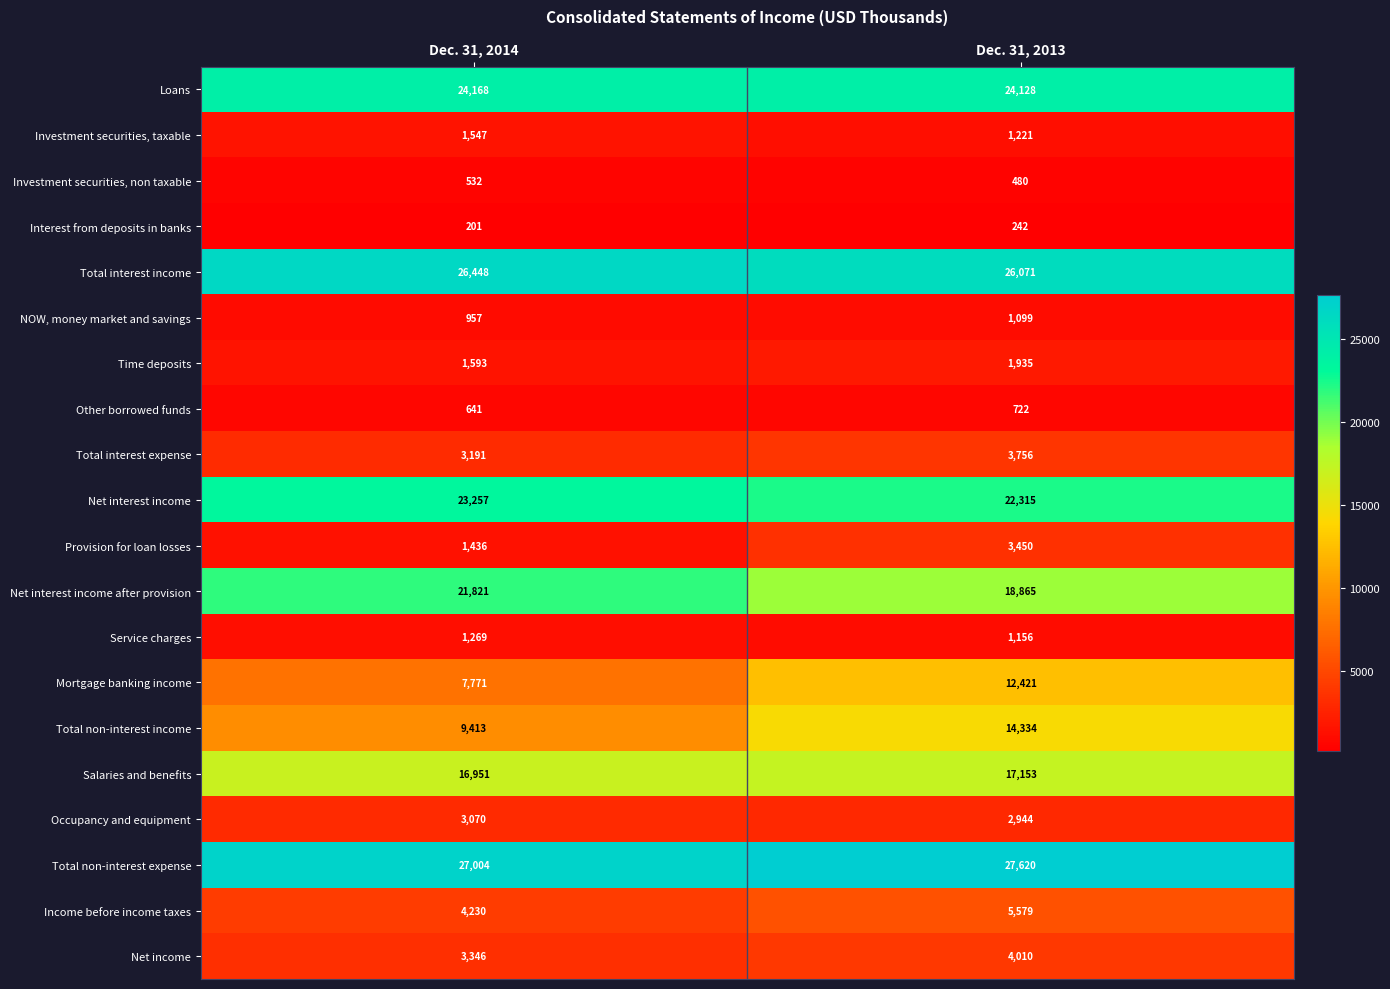

At which category does the chart reach its minimum across all series?

Dec. 31, 2014